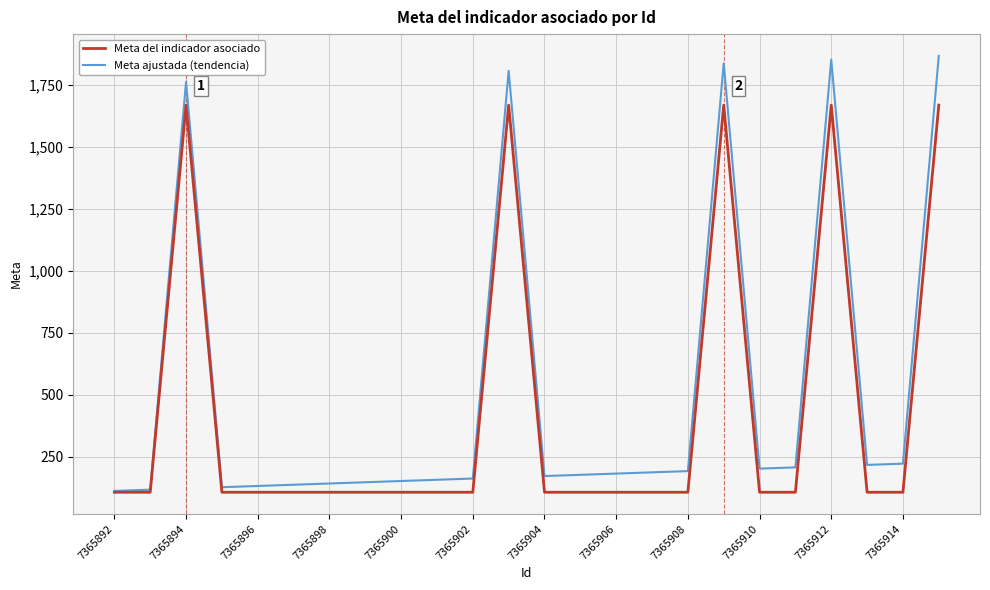

True or false: Meta del indicador asociado has more than 2 points higher than both neighbors.

True